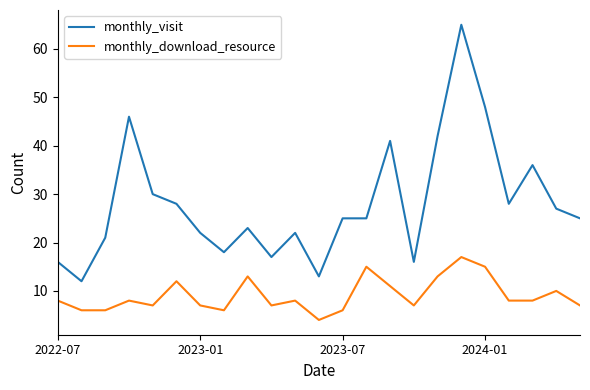

Count the number of categories in the chart.

23